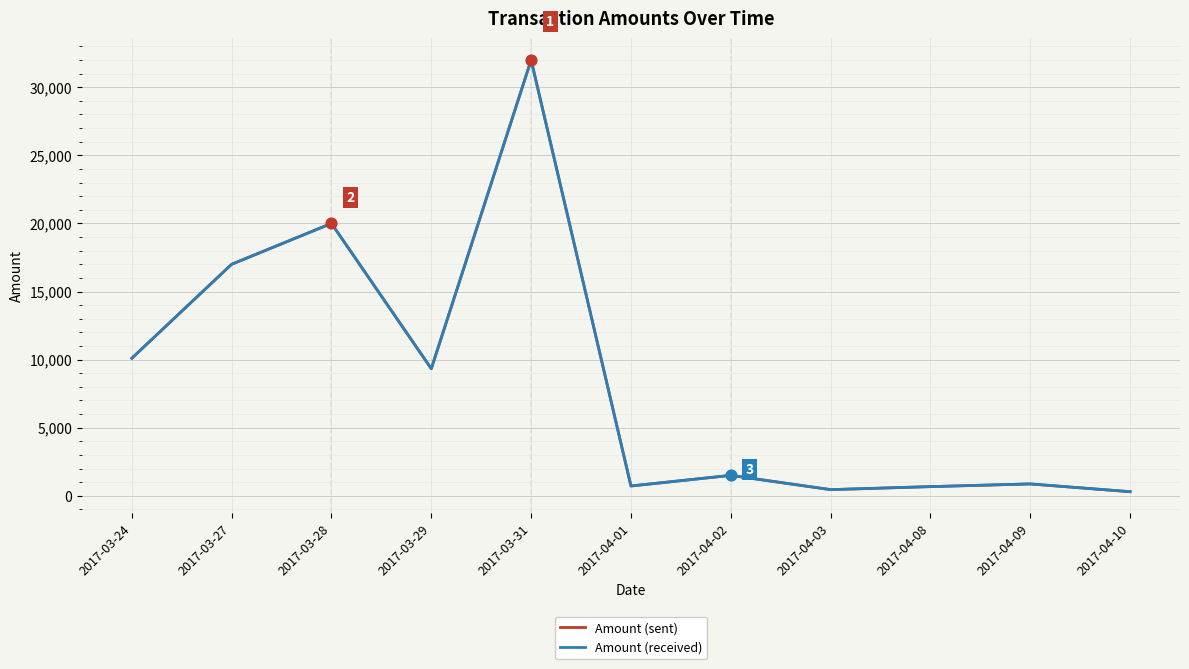

At which category is the sum across all series the highest?

2017-03-31